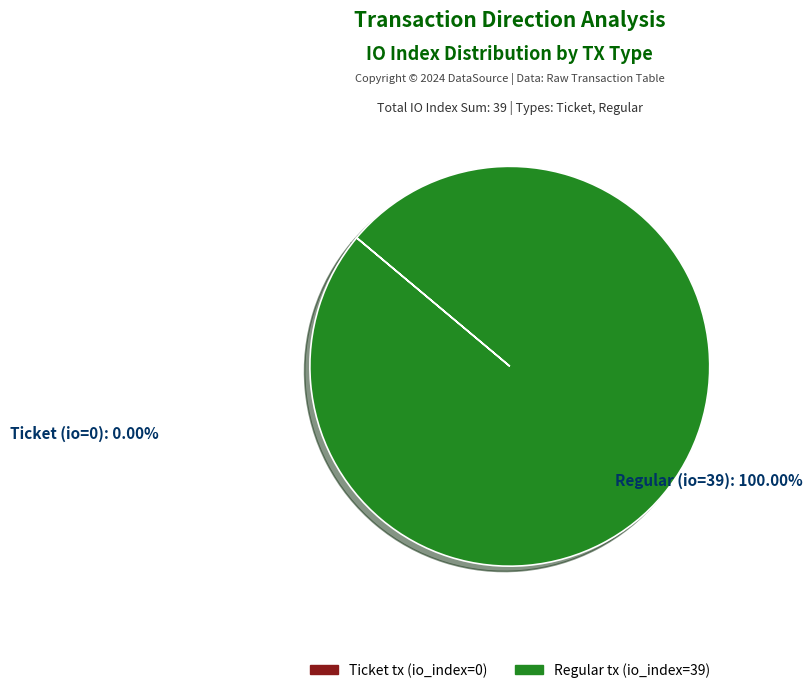

Do Ticket (io_index=0) and Regular (io_index=39) together represent more than half of the pie?

Yes